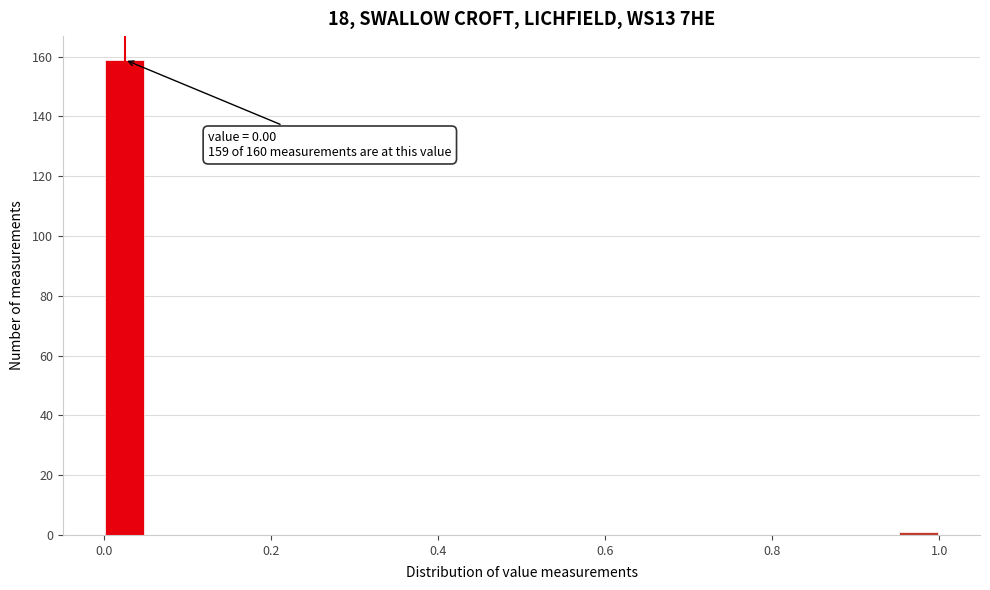

Read against the x-axis, roughly where is the centre of the tallest bar?

0.02